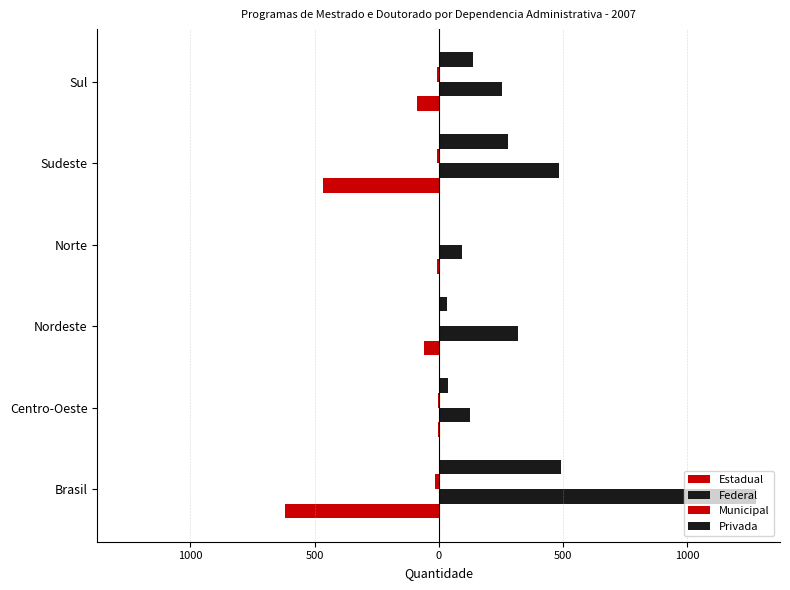

How many bars are there in each group?

4